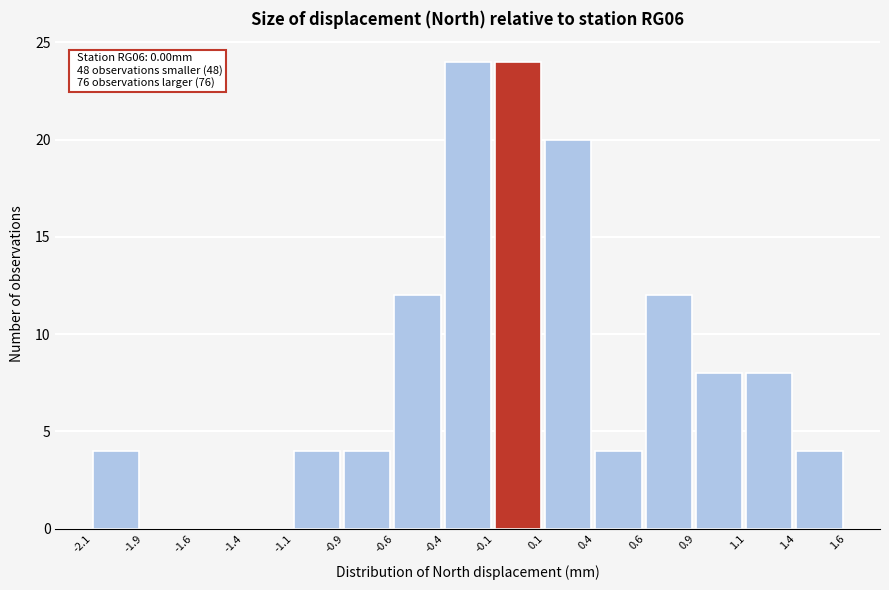

Reading left to right, what are all the values shown in this chart?

-2.1=4	-1.9=0	-1.6=0	-1.4=0	-1.1=4	-0.9=4	-0.6=12	-0.4=24	-0.1=24	0.1=20	0.4=4	0.6=12	0.9=8	1.1=8	1.4=4